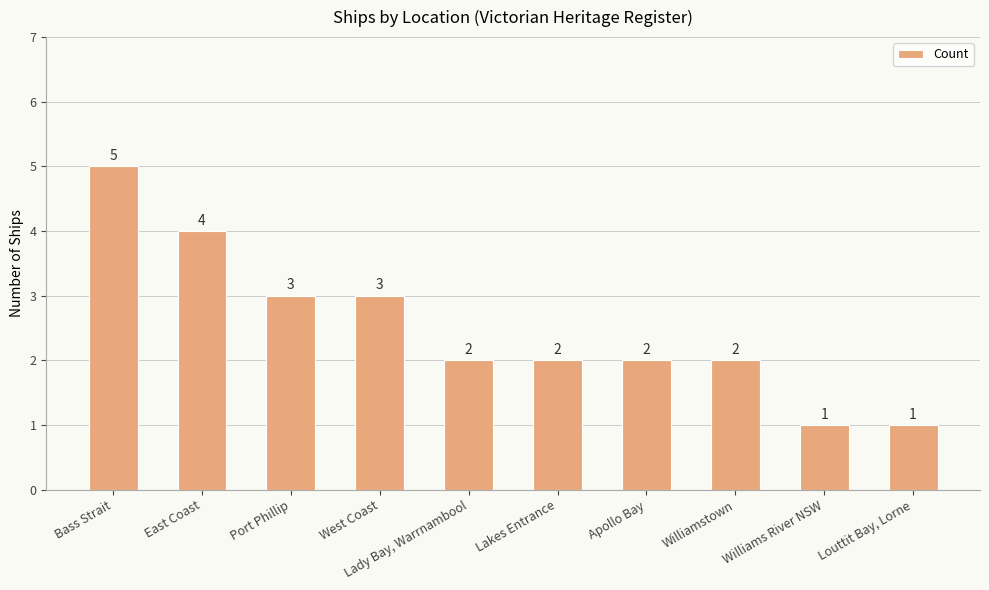

Is it true that the value at Williamstown is 2?

True